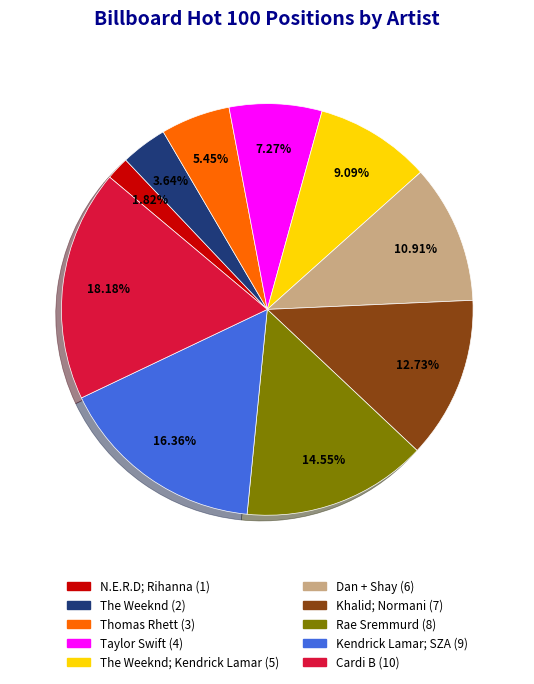

Is there a majority slice in this chart?

No